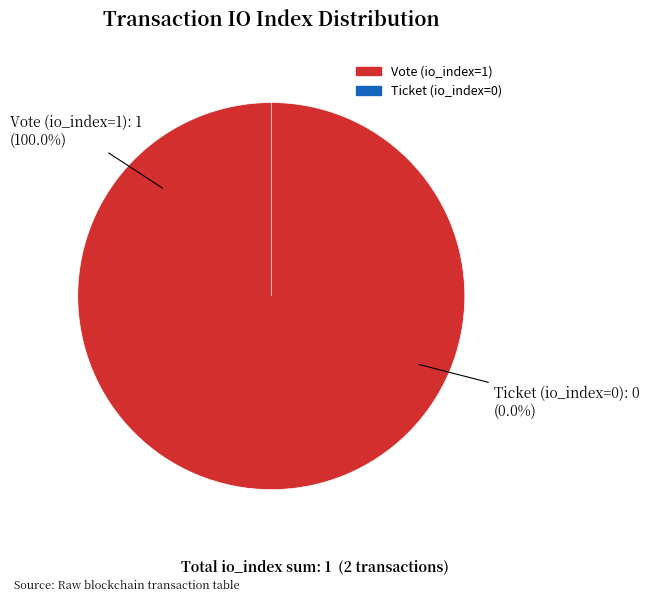

Which has a higher value, Ticket (io_index=0) or Vote (io_index=1)?

Vote (io_index=1)